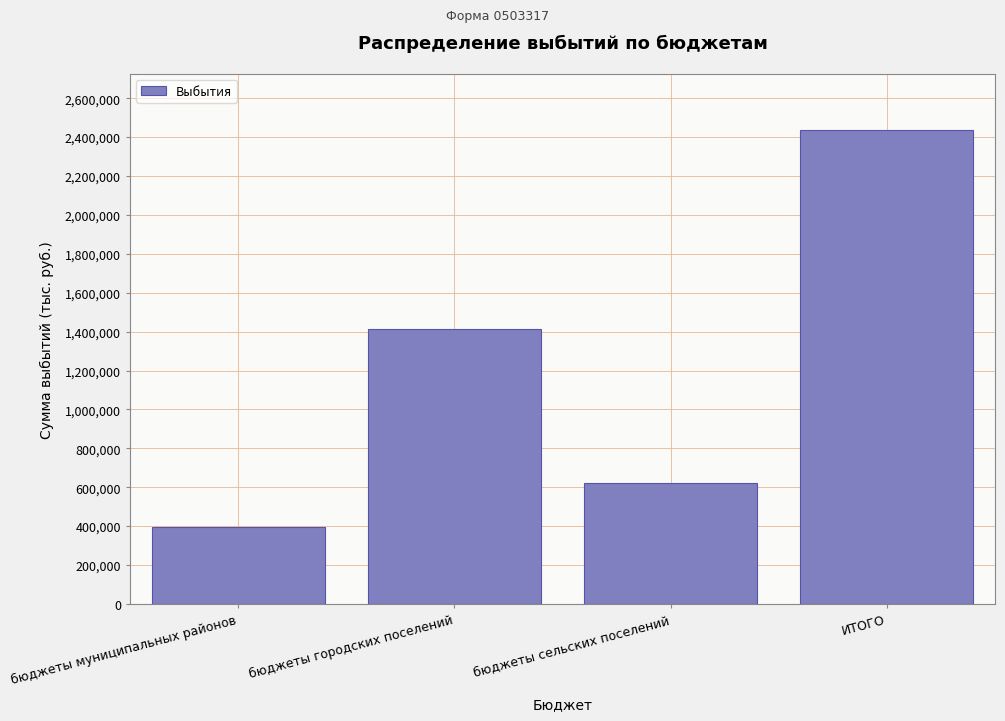

What is the difference between the maximum and minimum values?

2037574.1